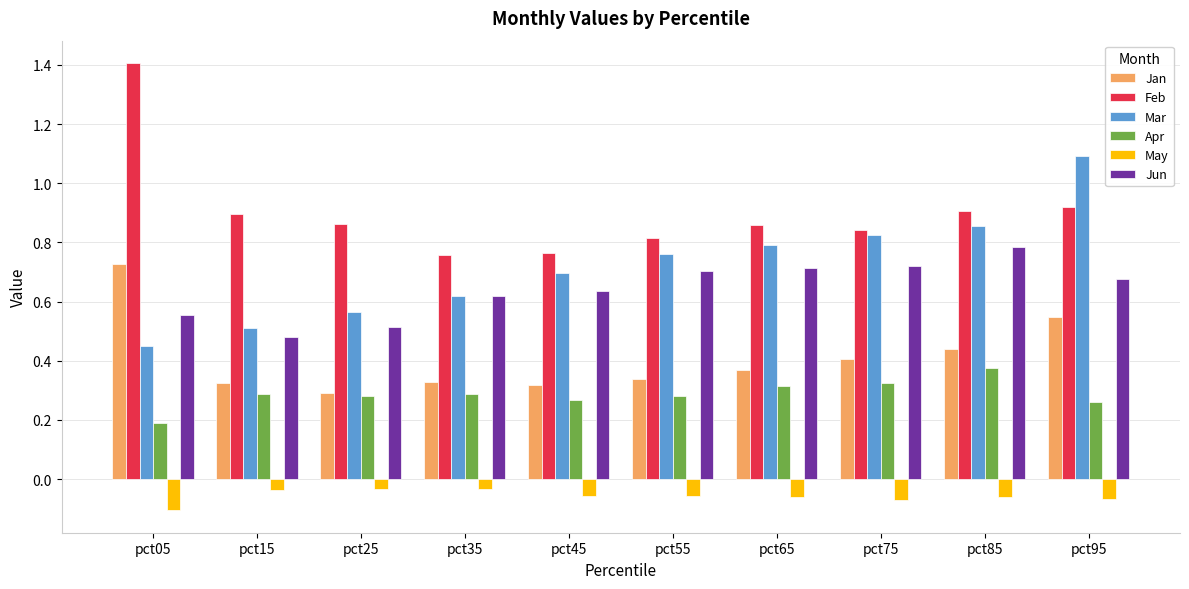

Count the Feb values in the range 0 to 1.

9